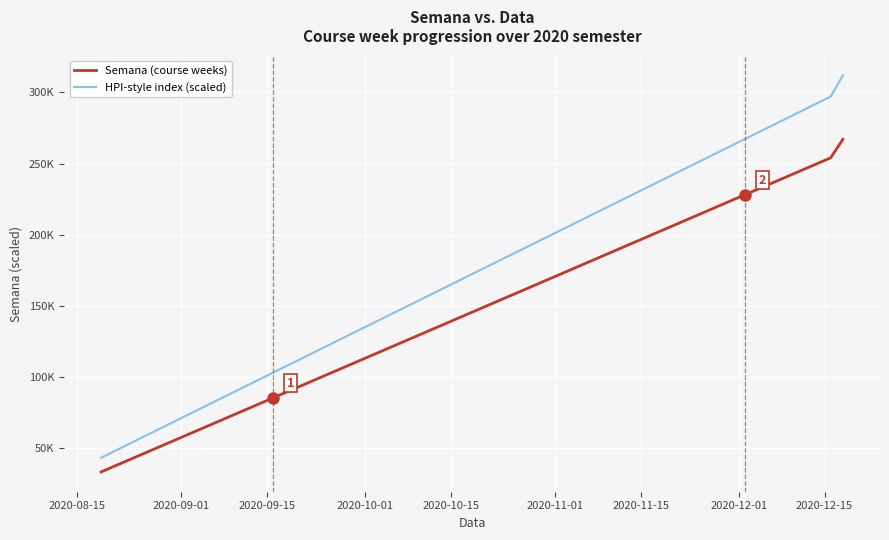

What are all the series names shown in the legend?

Semana (course weeks), HPI-style index (scaled)